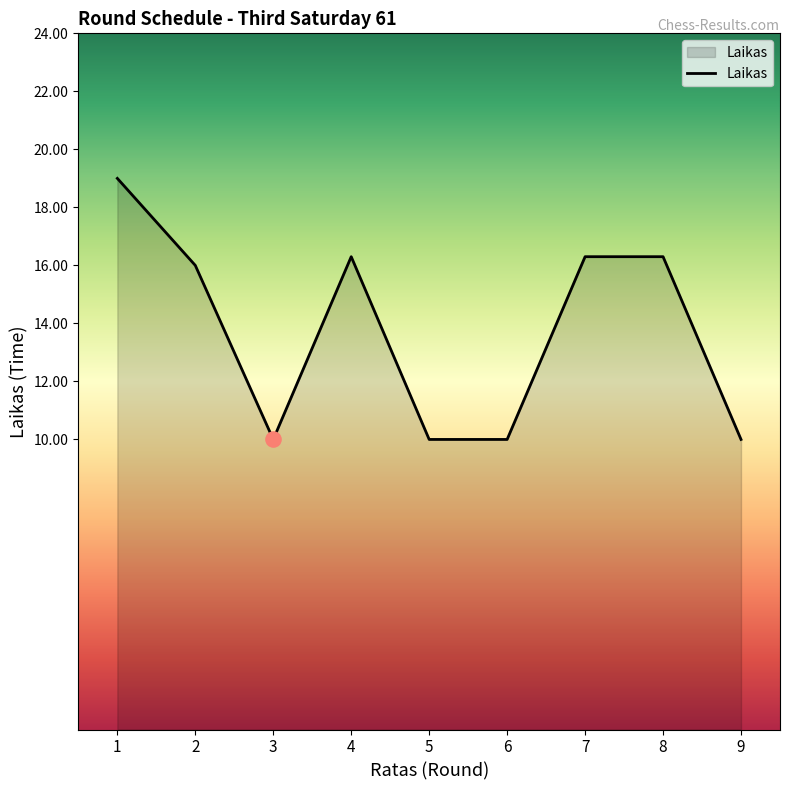

What is the change in value from 3 to 7?

+6.3